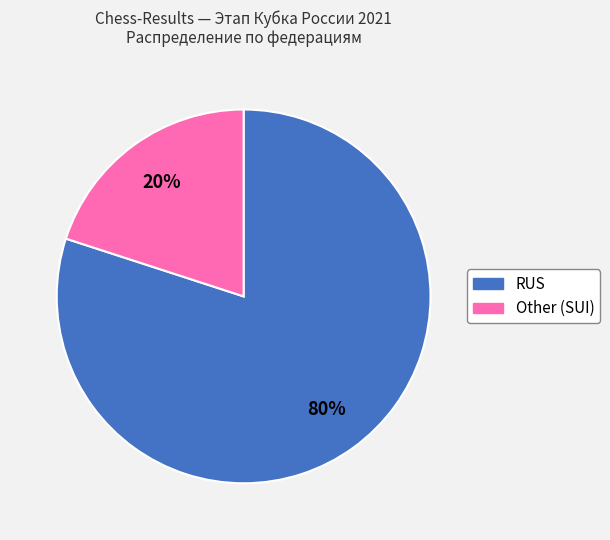

To the nearest percent, what is the average slice percentage?

50%